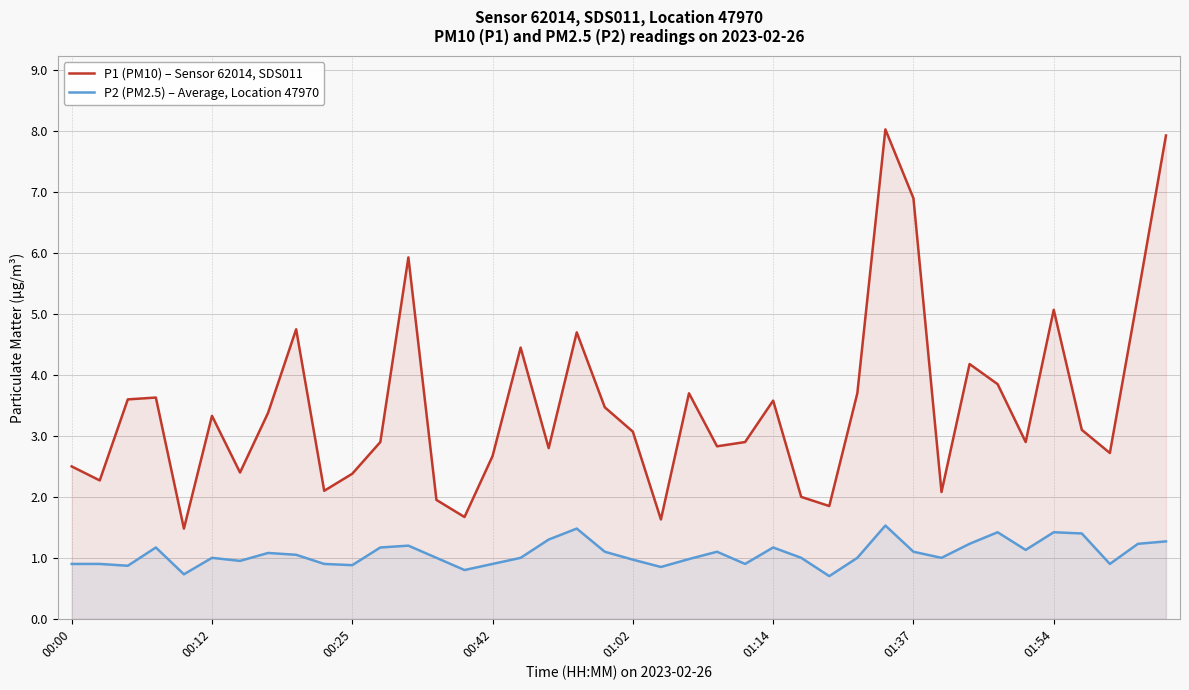

What is the smallest value displayed?

0.7